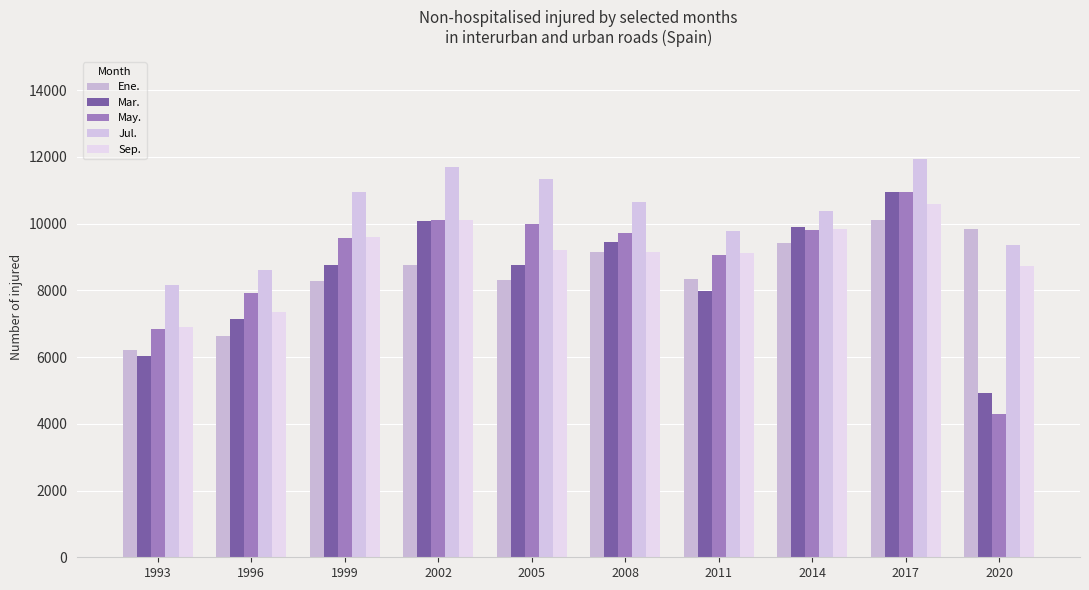

The Mar. series shows 6027 at 1993. True or false?

True